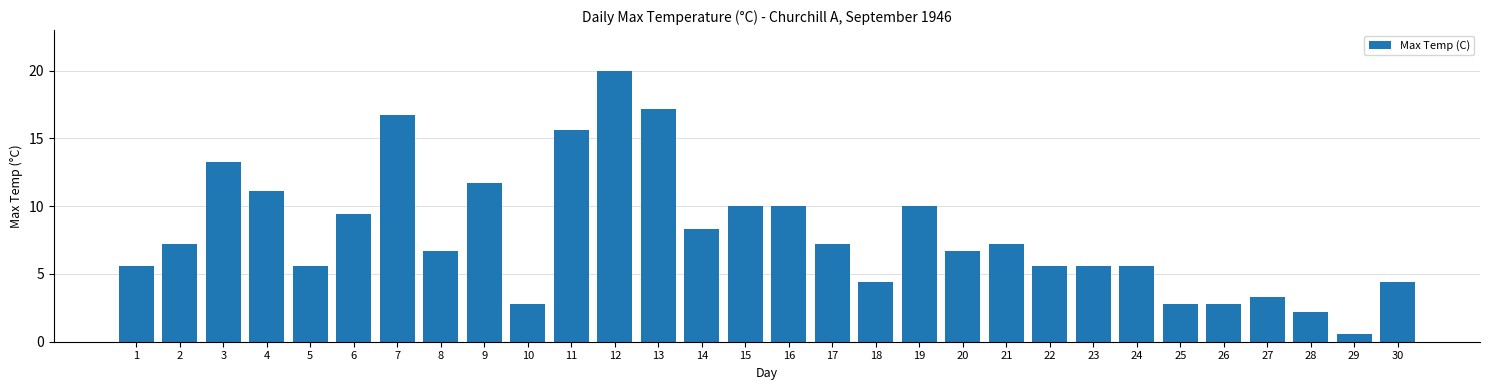

What is the value of the 26th bar from the left?

2.8